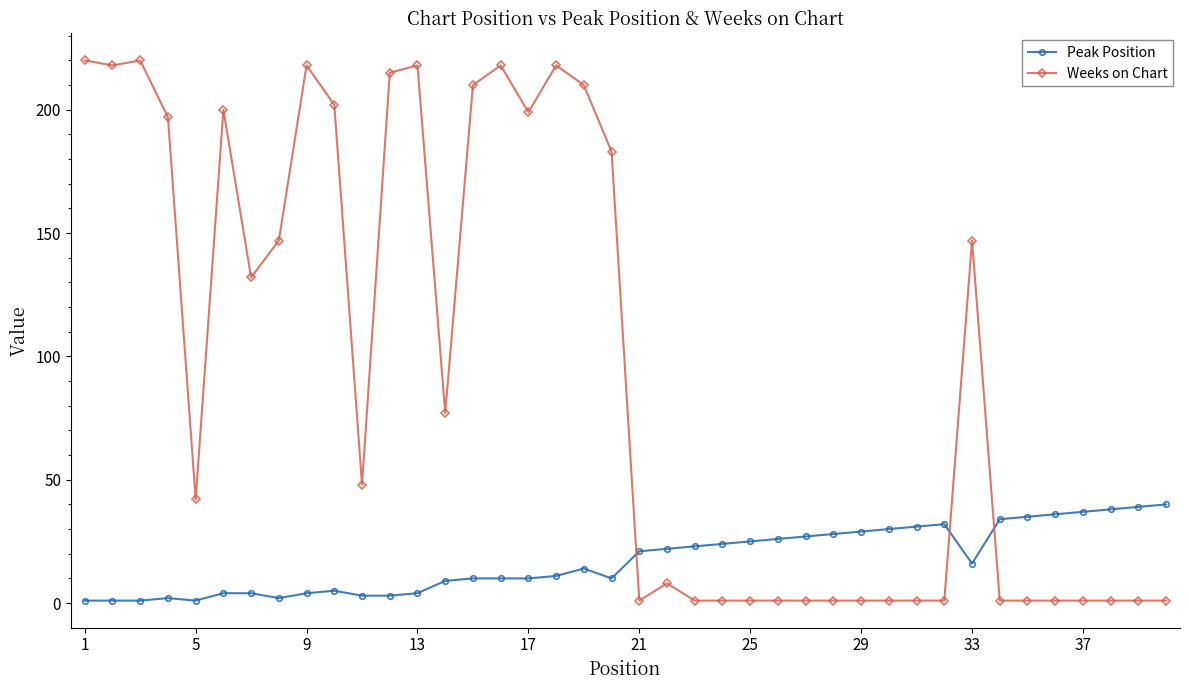

What is the highest value of the Weeks on Chart series?

220